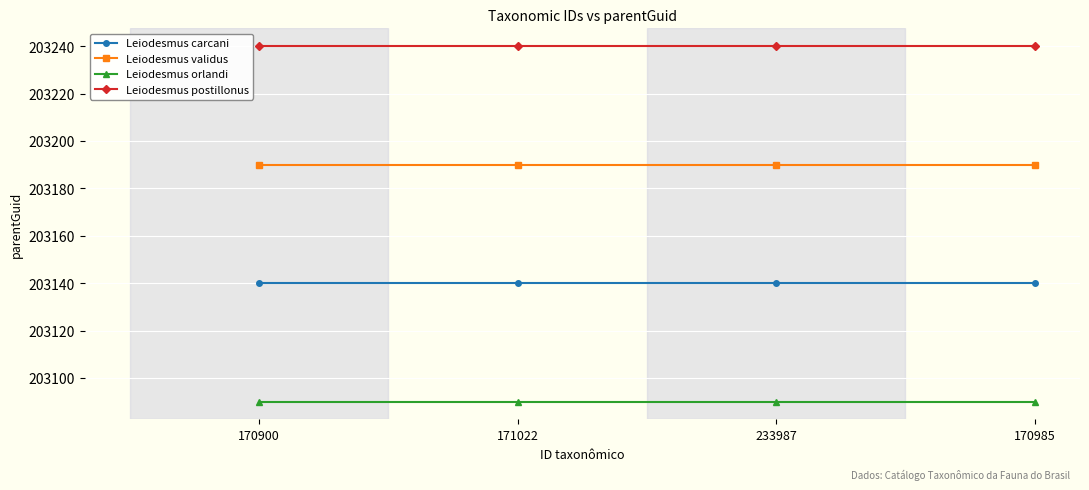

List the series in order of their peak value, highest first.

Leiodesmus postillonus, Leiodesmus validus, Leiodesmus carcani, Leiodesmus orlandi